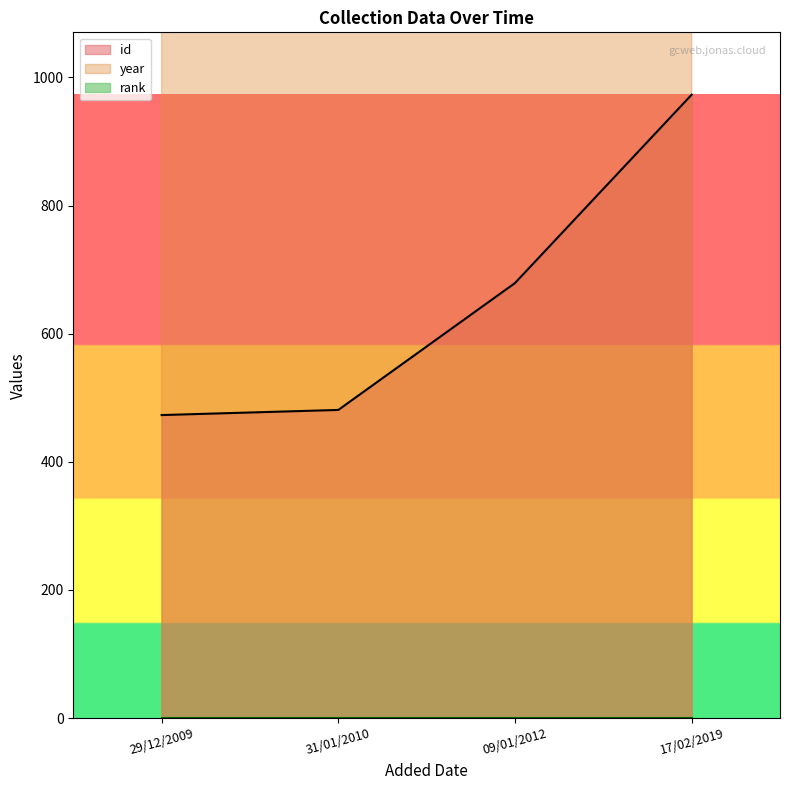

Which series has the widest spread of values?

id